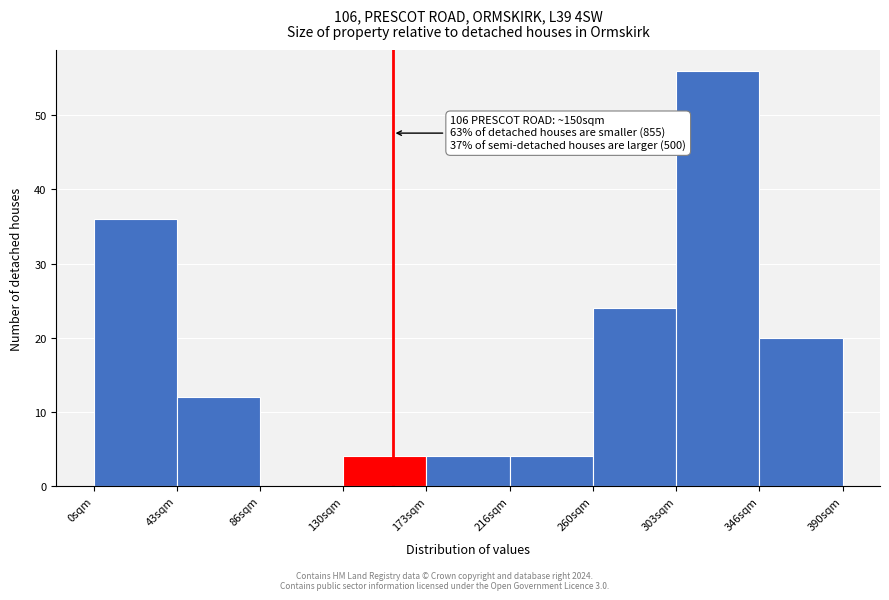

Which range on the x-axis has the tallest bar?

305 to 345